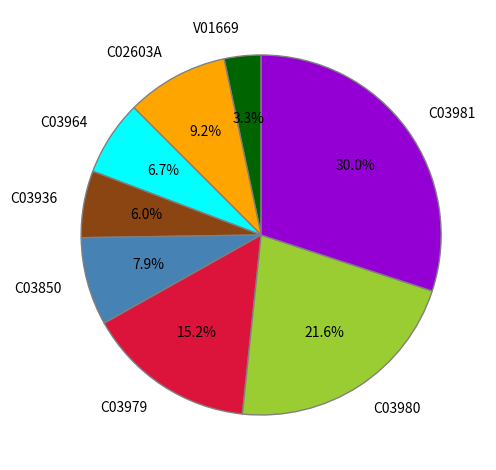

To the nearest percent, what is the difference between the C03936 and C03981 slice percentages?

24%